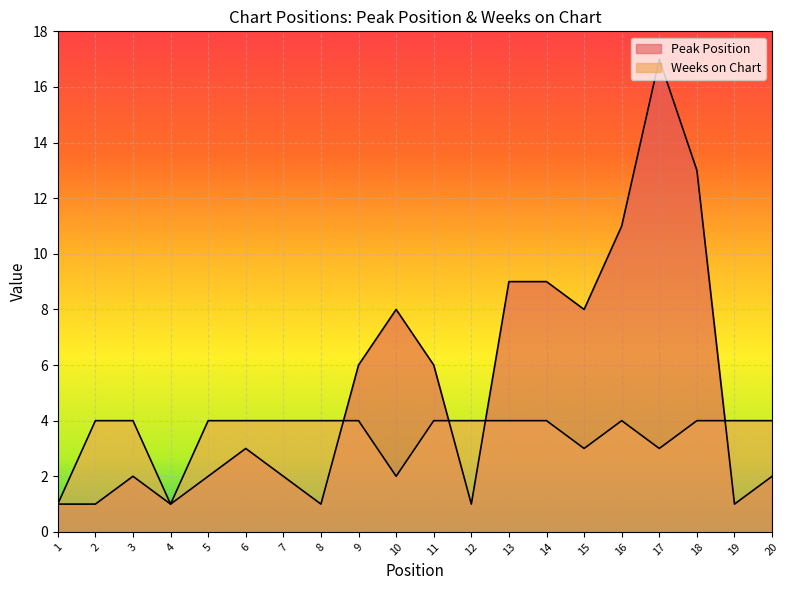

Which series changed the most between 7 and 16?

Peak Position